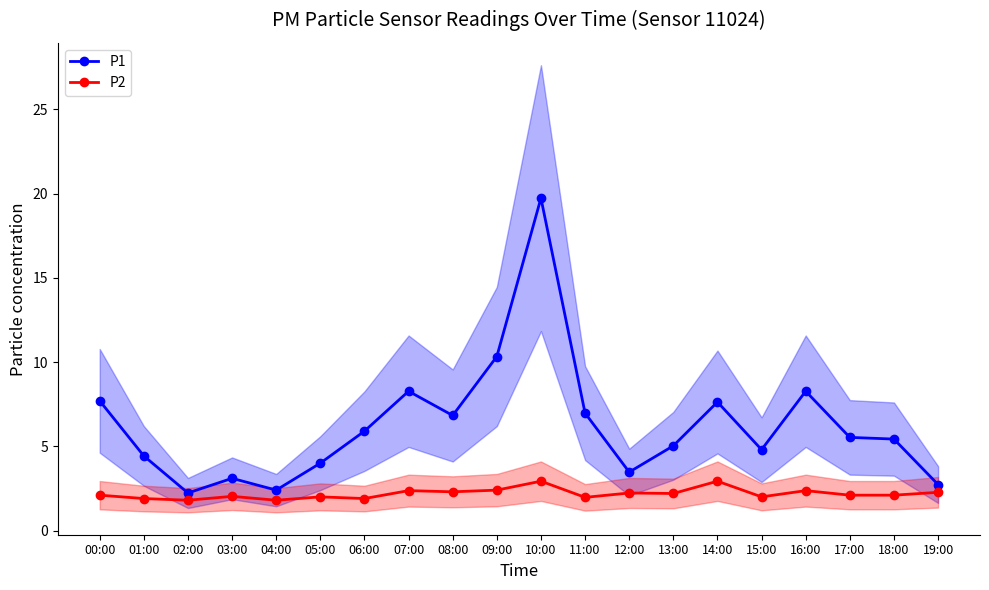

True or false: P2 has more than 0 interior local peaks.

True